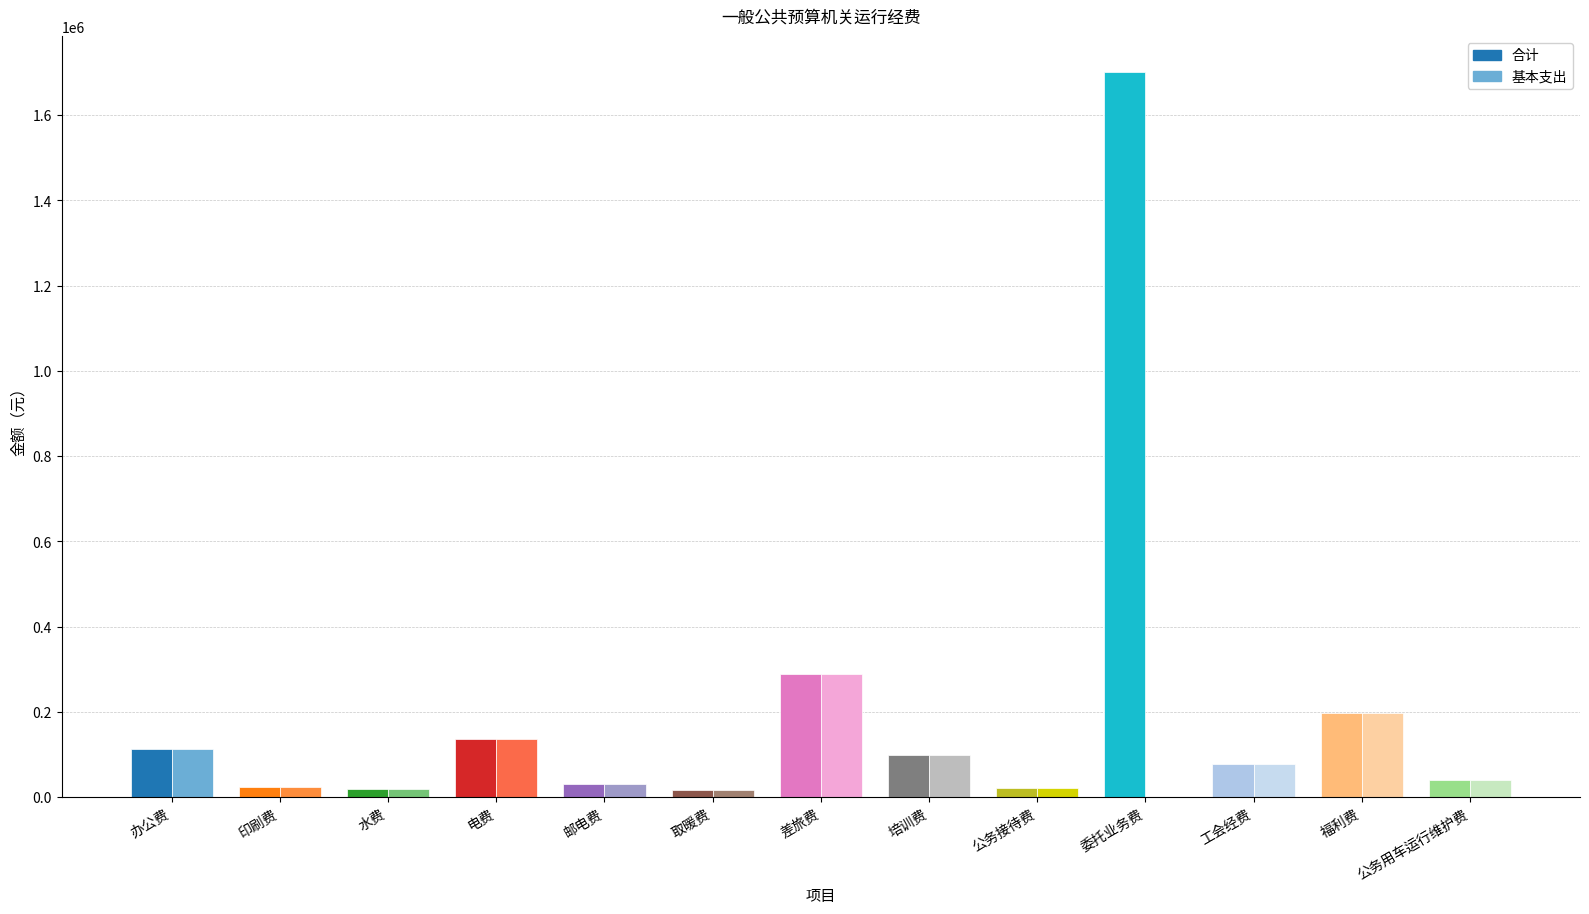

Is it true that 合计 equals 98503.6 at 培训费?

True